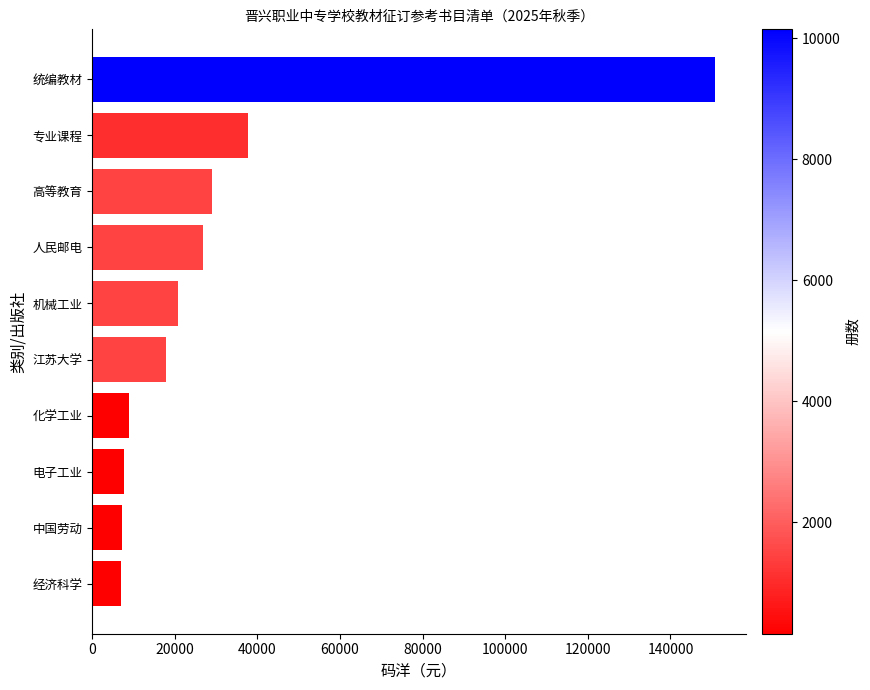

How many values are below 20807?

5